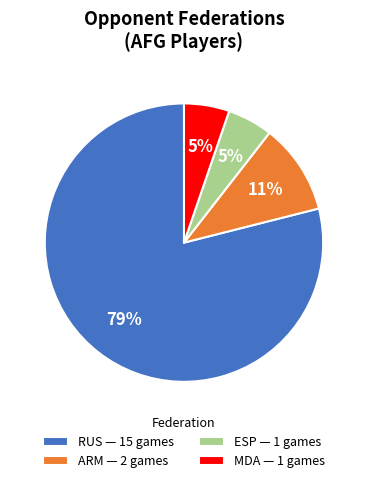

To the nearest percent, what portion does MDA — 1 games represent?

5%